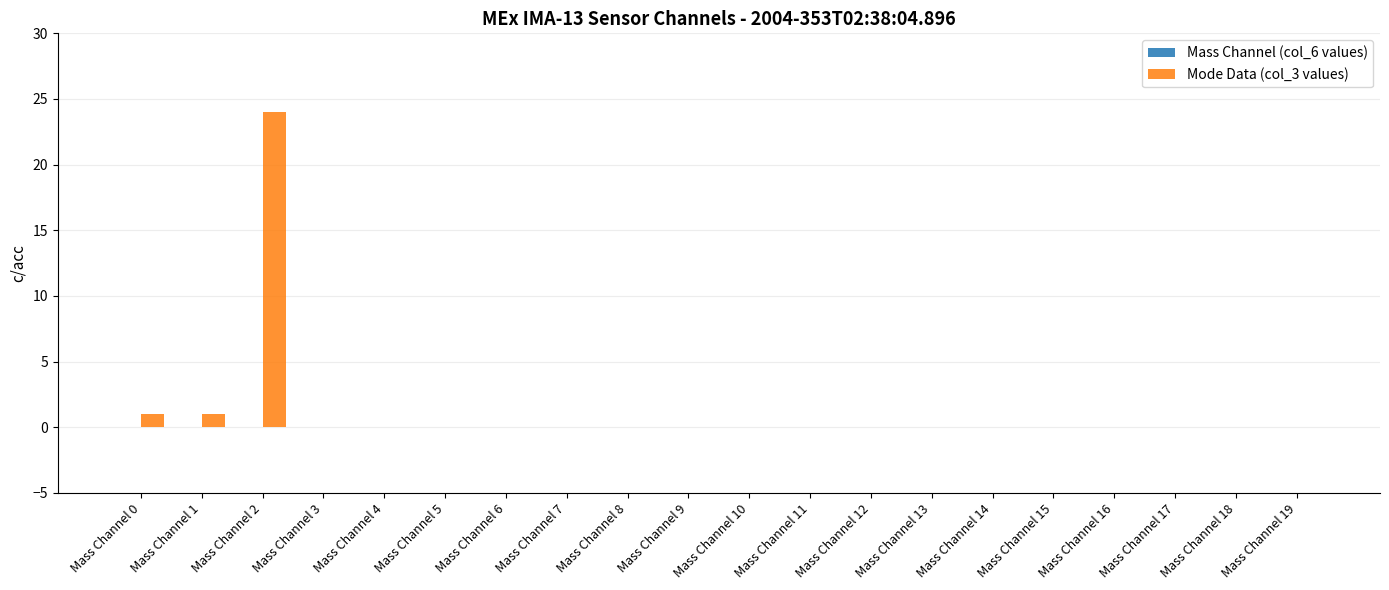

What is the sum of all values?

26